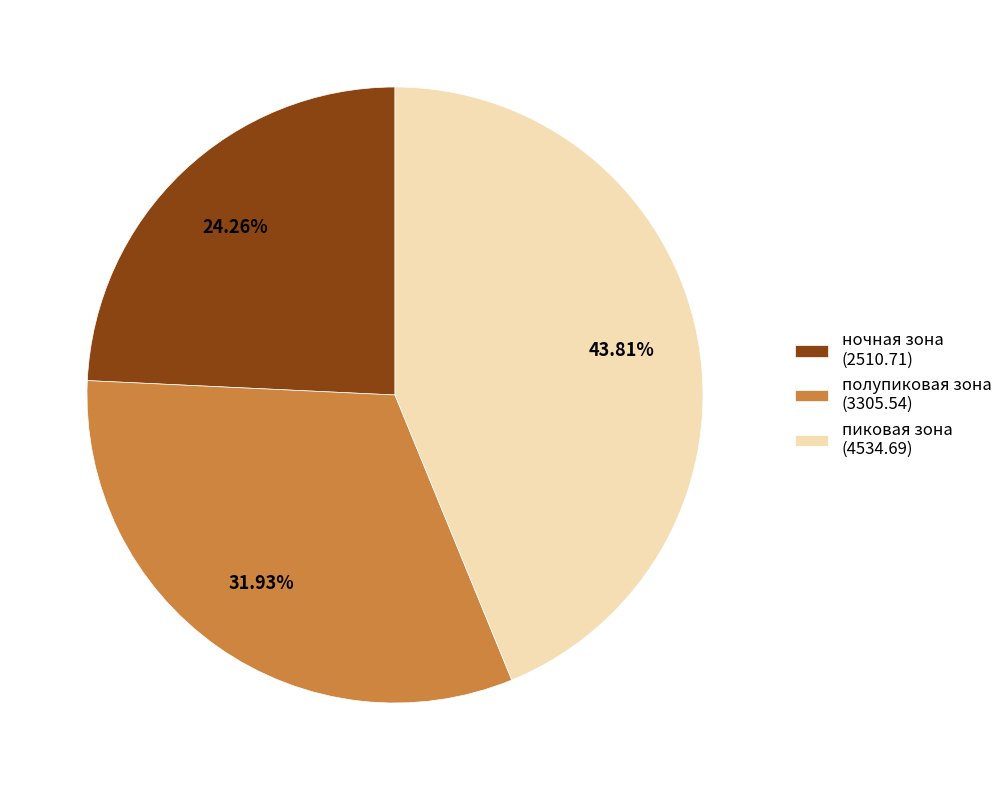

Which has a higher value, ночная зона or полупиковая зона?

полупиковая зона